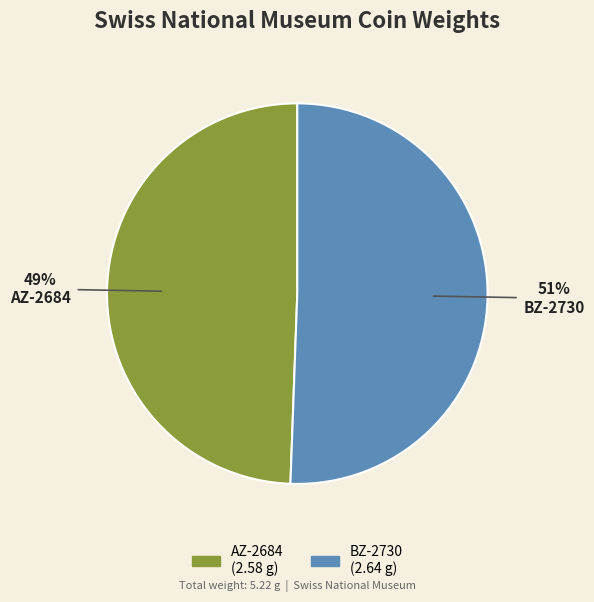

Count the number of slices in the pie.

2